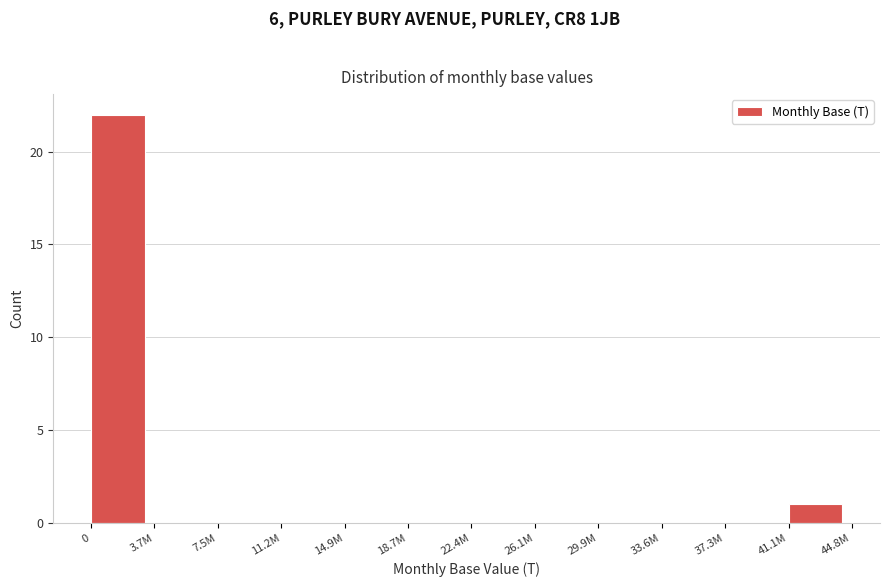

Reading left to right, what are all the values shown in this chart?

0=22	3.7M=0	7.5M=0	11.2M=0	14.9M=0	18.7M=0	22.4M=0	26.1M=0	29.9M=0	33.6M=0	37.3M=0	41.1M=1